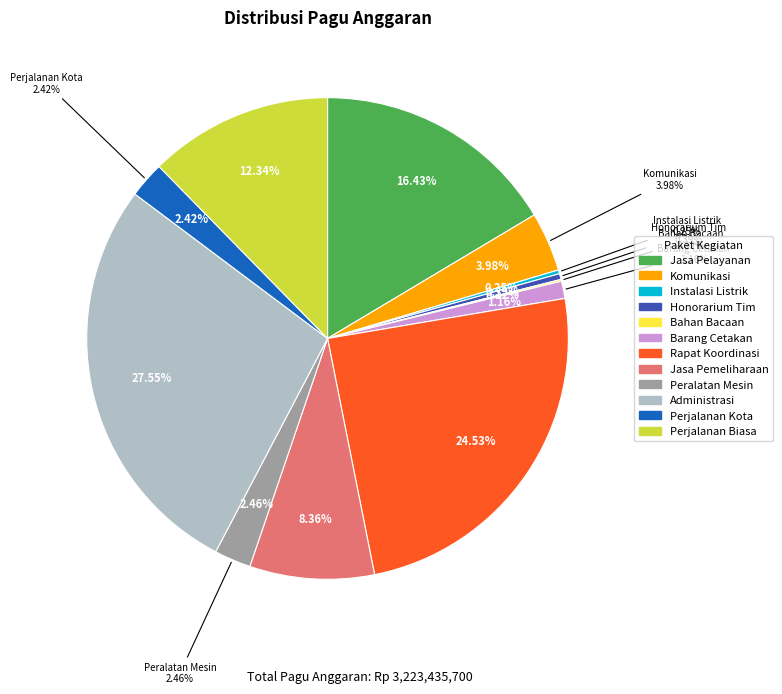

The DINAS PEKERJAAN UMUM DAN PENATAAN RUANG (Administrasi) slice represents 36% of the pie. True or false?

False